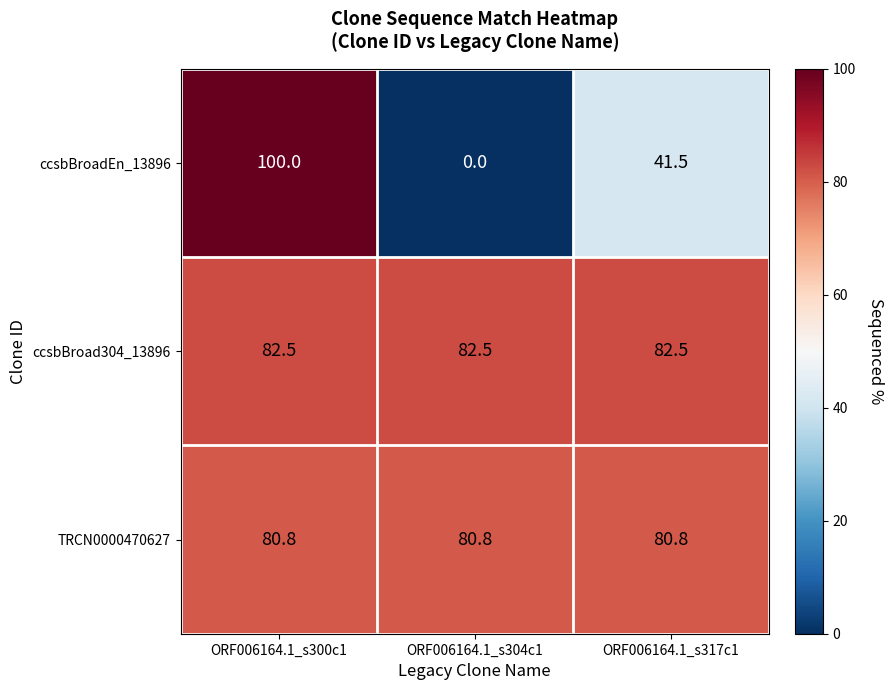

Which series has the largest range (max minus min)?

ccsbBroadEn_13896